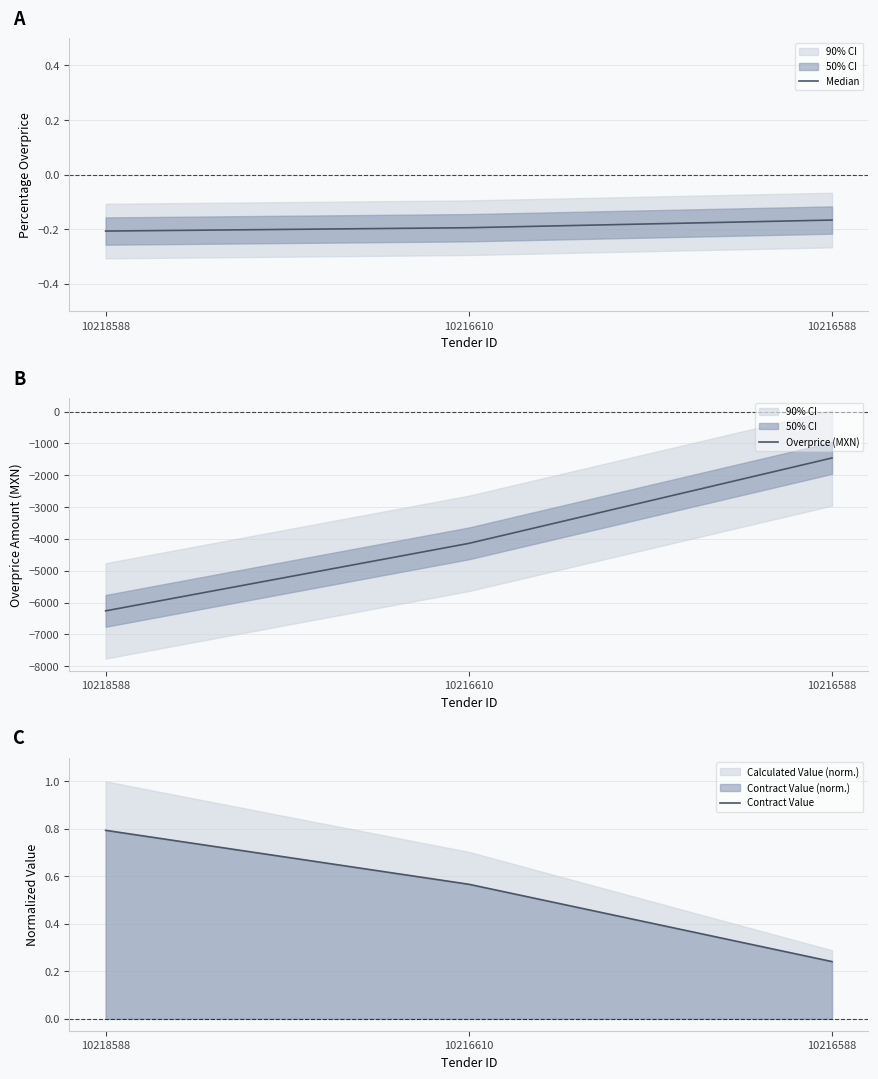

The Contract Value series shows 0.2 at 10216610. True or false?

False